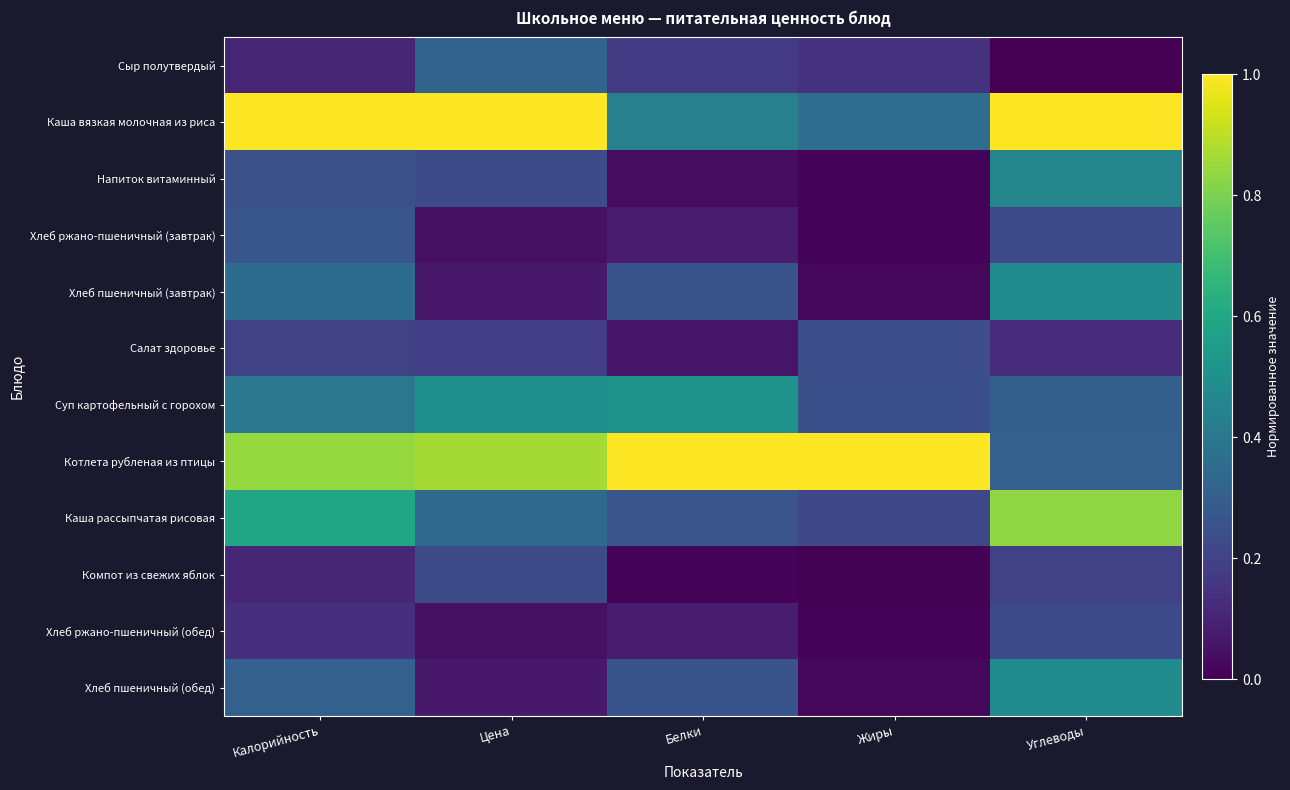

What is the maximum value shown in the chart?

1.0